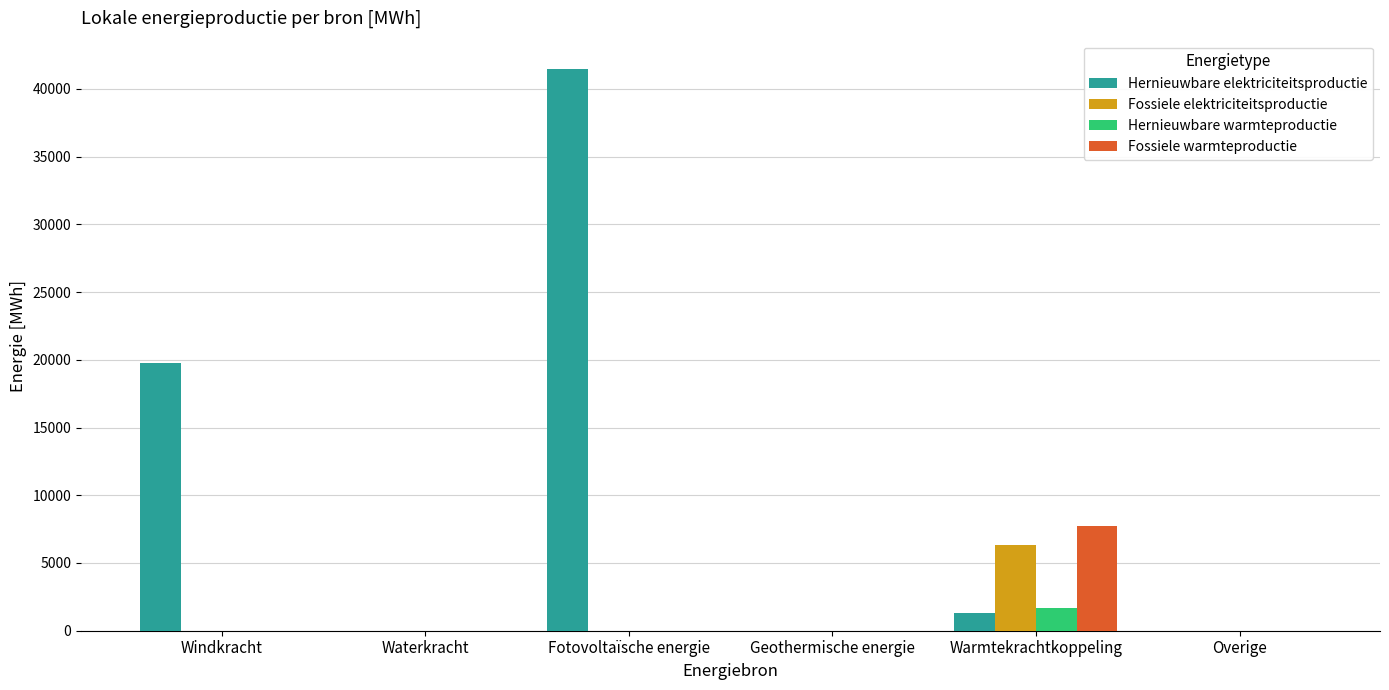

True or false: Hernieuwbare elektriciteitsproductie has a value of 0.0 at Overige.

True